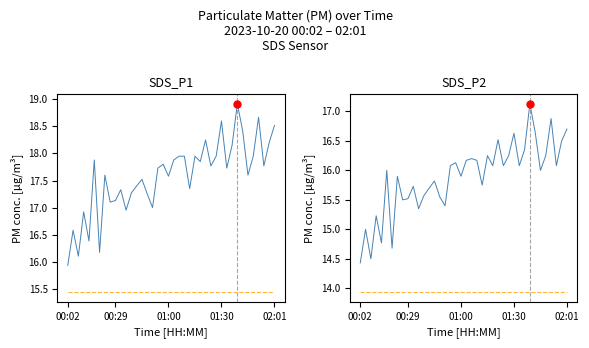

How many distinct data groups are displayed?

2